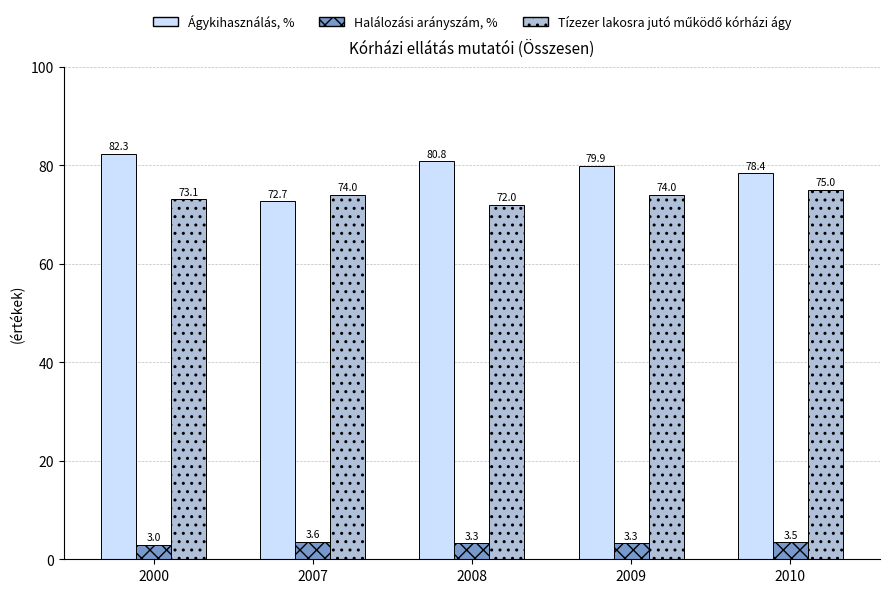

What is the difference between the maximum and second lowest values in the Ágykihasználás, % series?

3.9